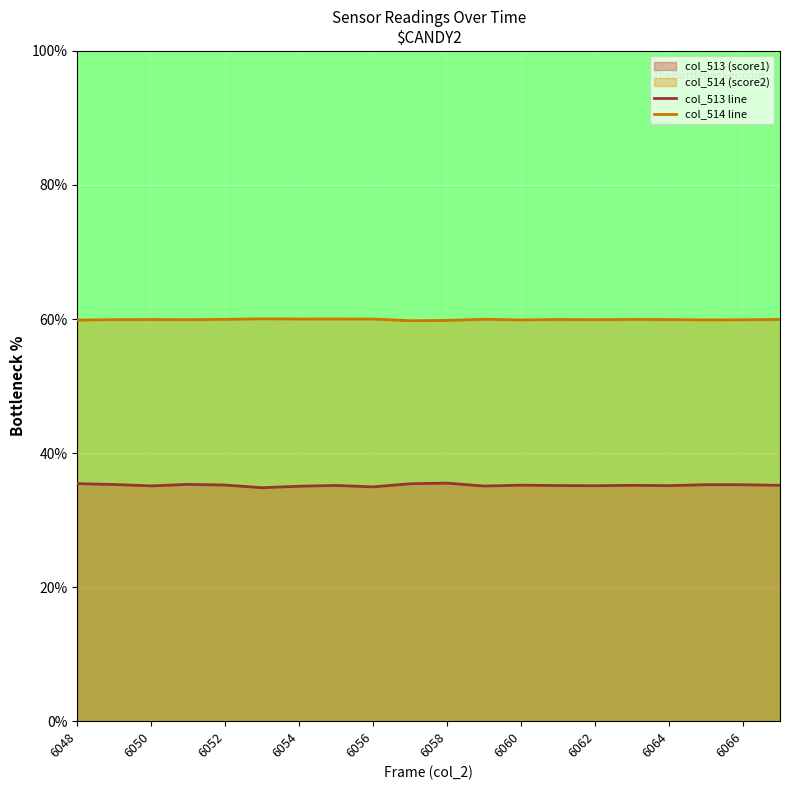

How many values in the col_513 line series exceed 35?

18